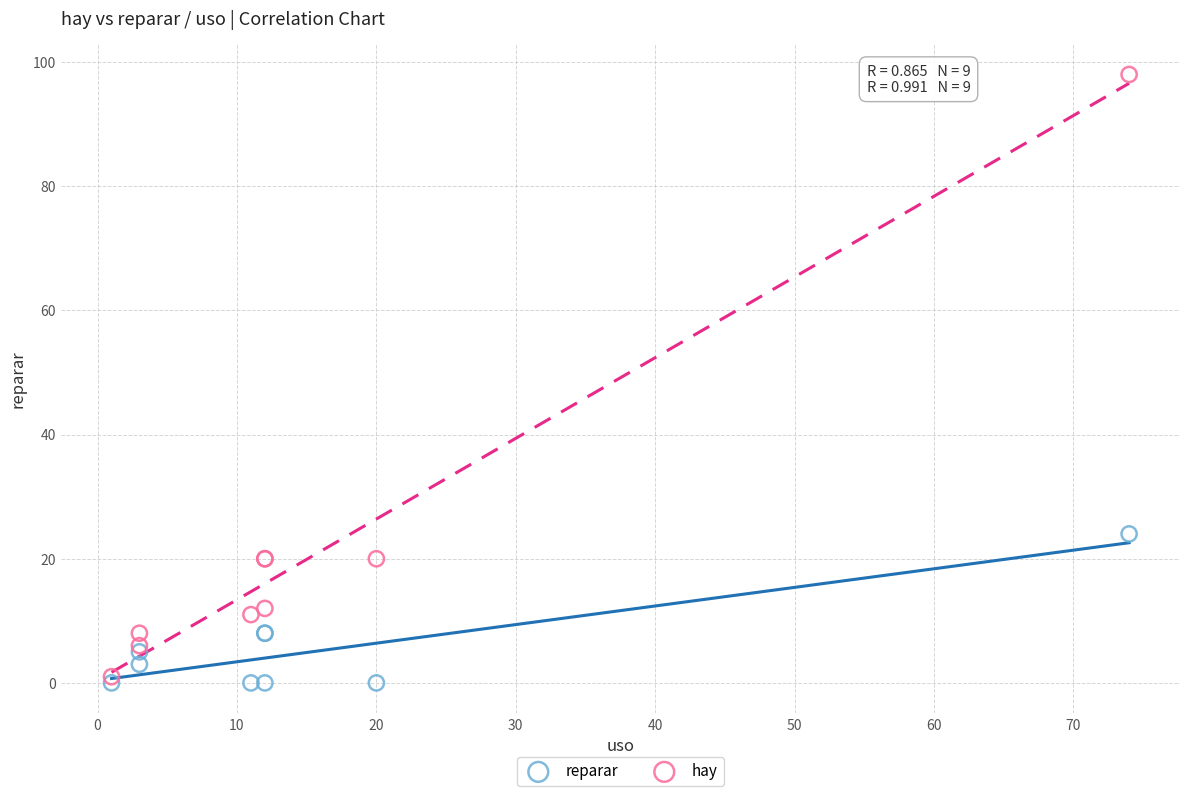

In the hay series, what Y value is closest to 49?

20